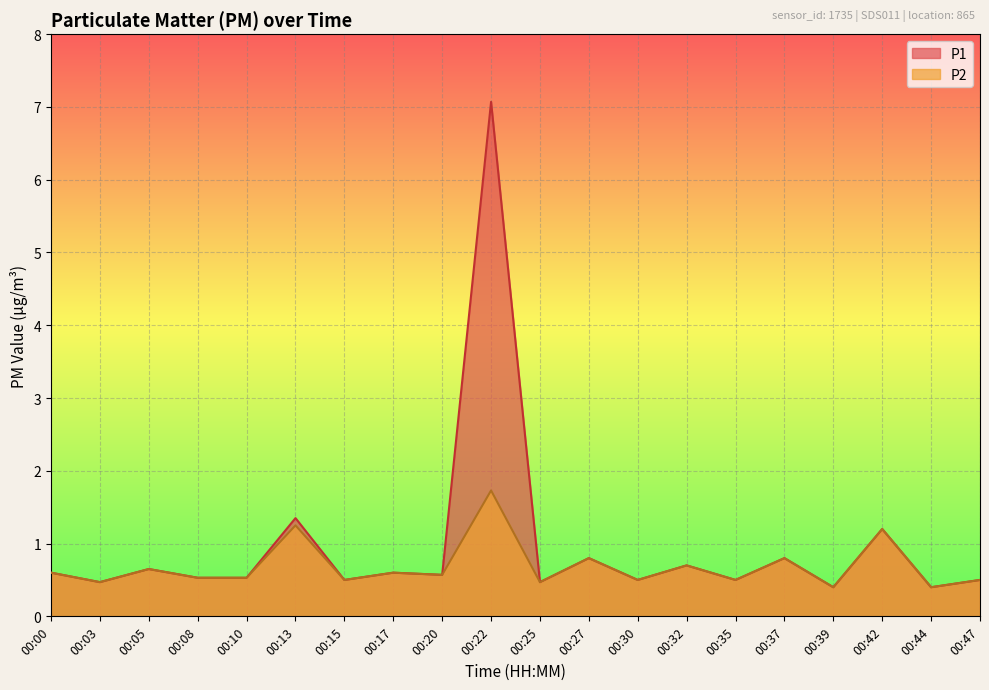

Is it true that P1 equals 0.7 at 00:32?

True